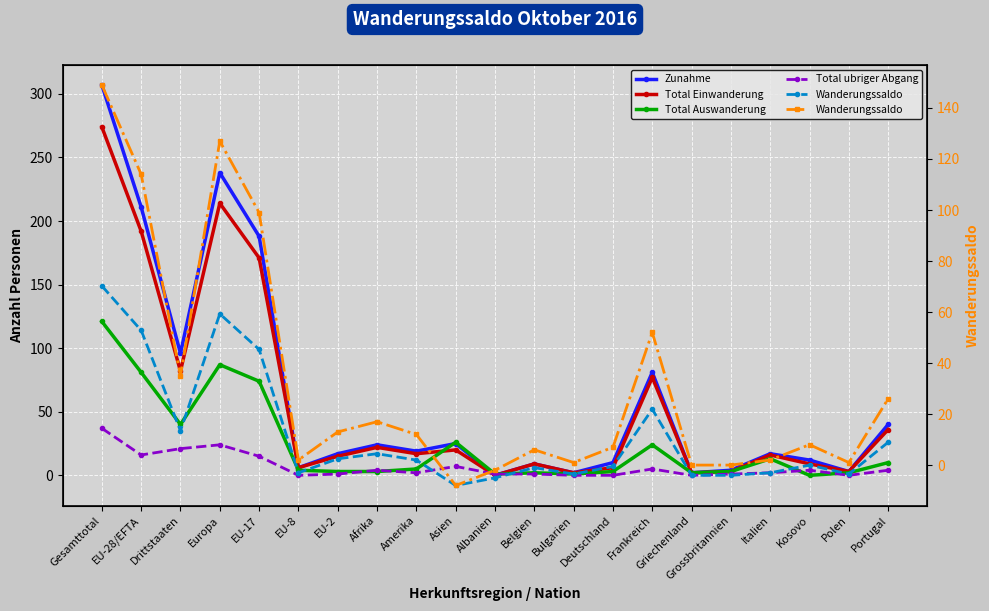

List the labels in order of Zunahme value, largest first.

Gesamttotal, Europa, EU-28/EFTA, EU-17, Drittstaaten, Frankreich, Portugal, Asien, Afrika, Amerika, EU-2, Italien, Kosovo, Deutschland, Belgien, EU-8, Grossbritannien, Polen, Bulgarien, Griechenland, Albanien